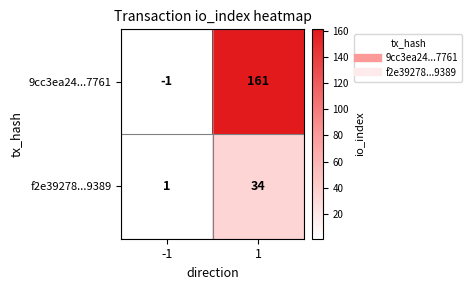

What is the sum of the f2e39278...9389 values at -1 and 1?

35